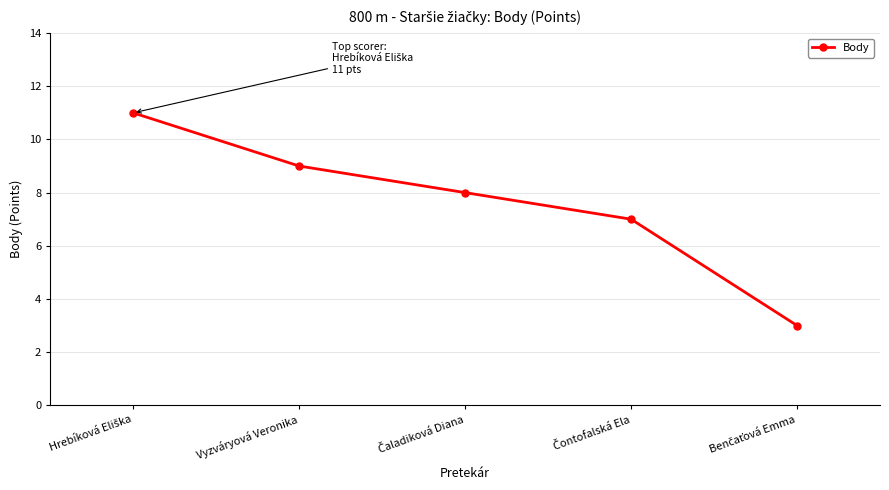

True or false: there are more than 1 points higher than both neighbors.

False